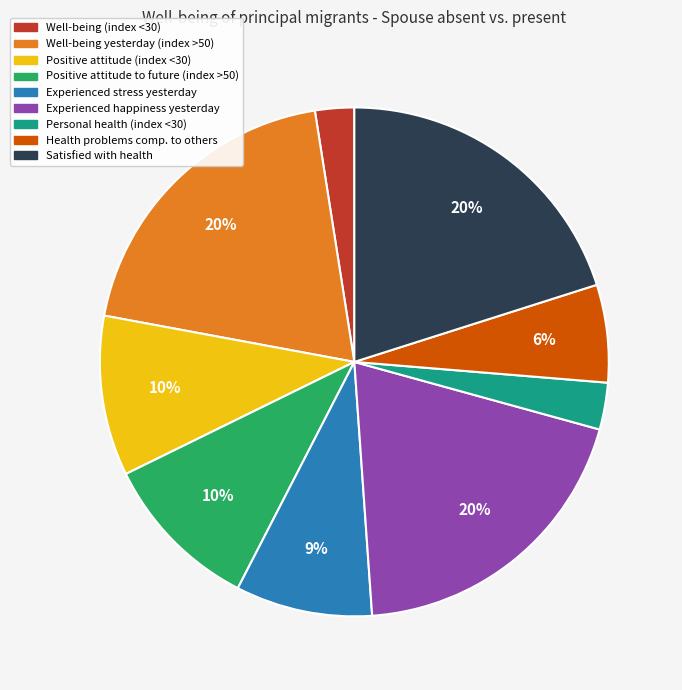

Between Well-being yesterday (index >50) and Positive attitude to future (index >50), which is larger?

Well-being yesterday (index >50)